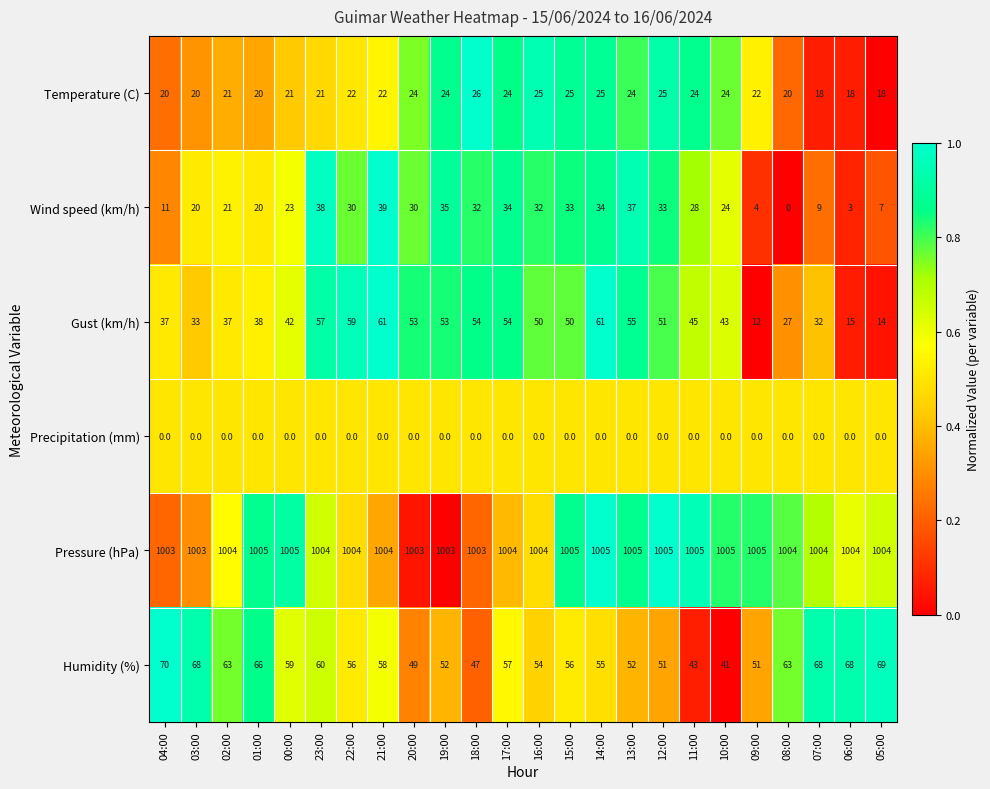

Where is Humidity (%) nearest to the value 55?

14:00